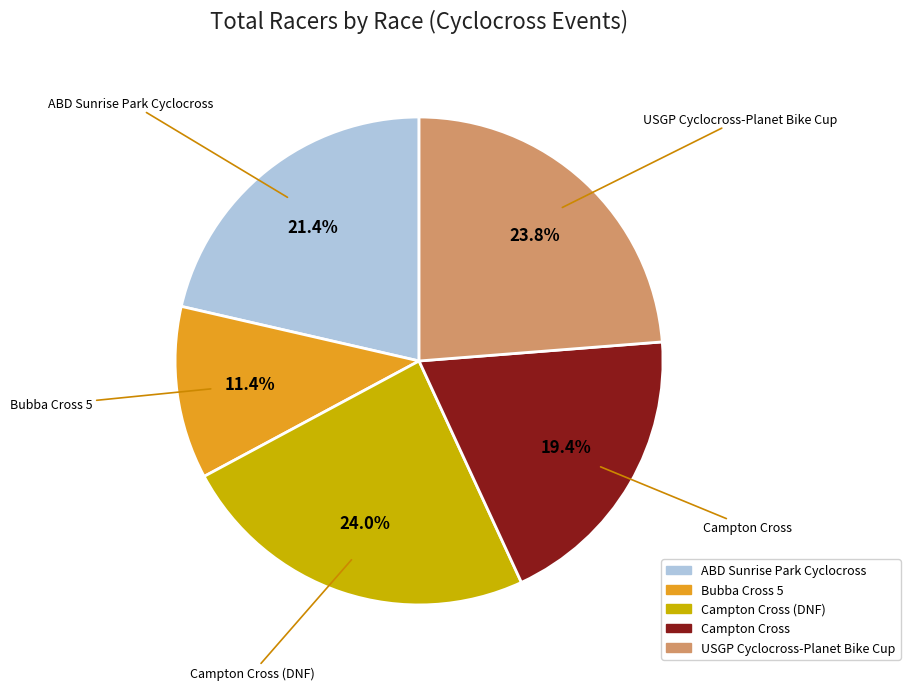

To the nearest percent, what is the average slice percentage?

20%